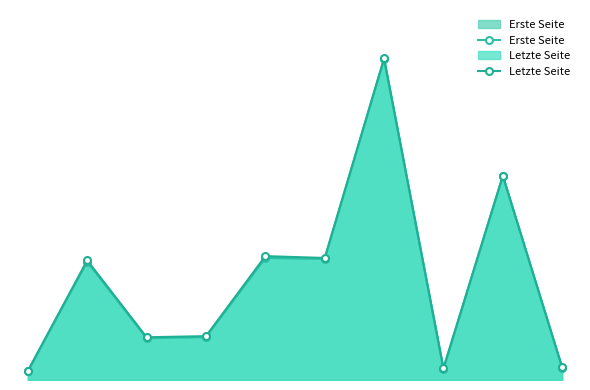

List the series in order of their overall mean, lowest first.

Erste Seite, Letzte Seite